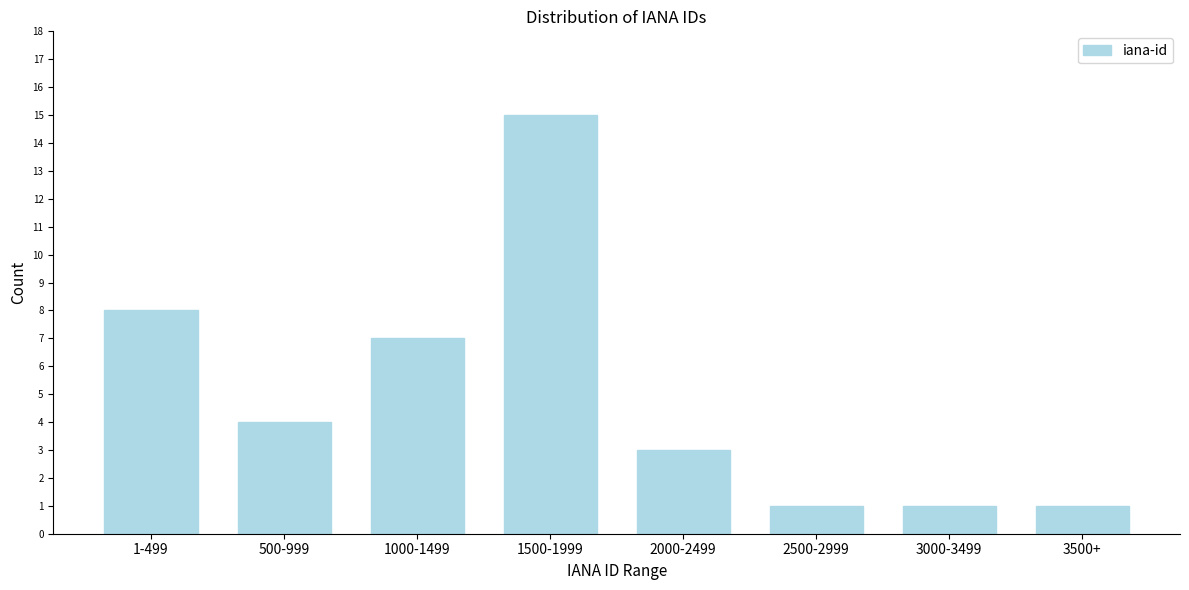

Reading left to right, extract all data points from this chart.

1-499=8	500-999=4	1000-1499=7	1500-1999=15	2000-2499=3	2500-2999=1	3000-3499=1	3500+=1